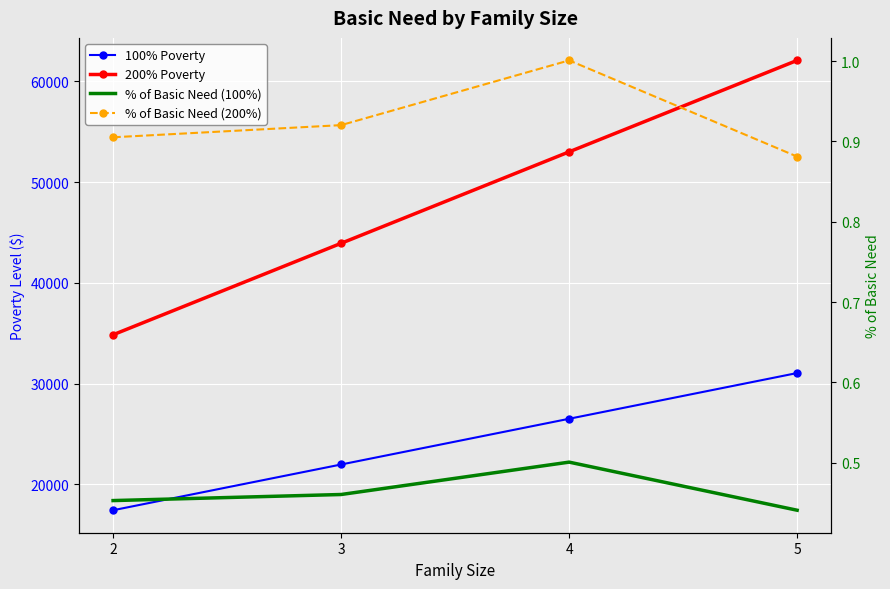

Which series has the largest total across all categories?

200% Poverty